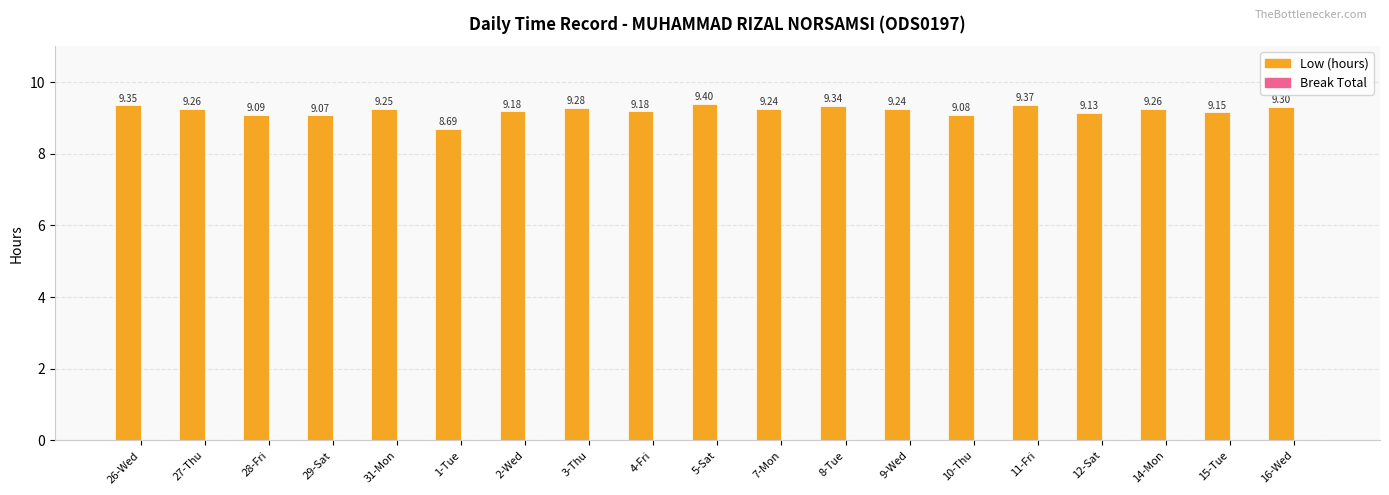

What is the difference between the second highest and minimum values?

0.7